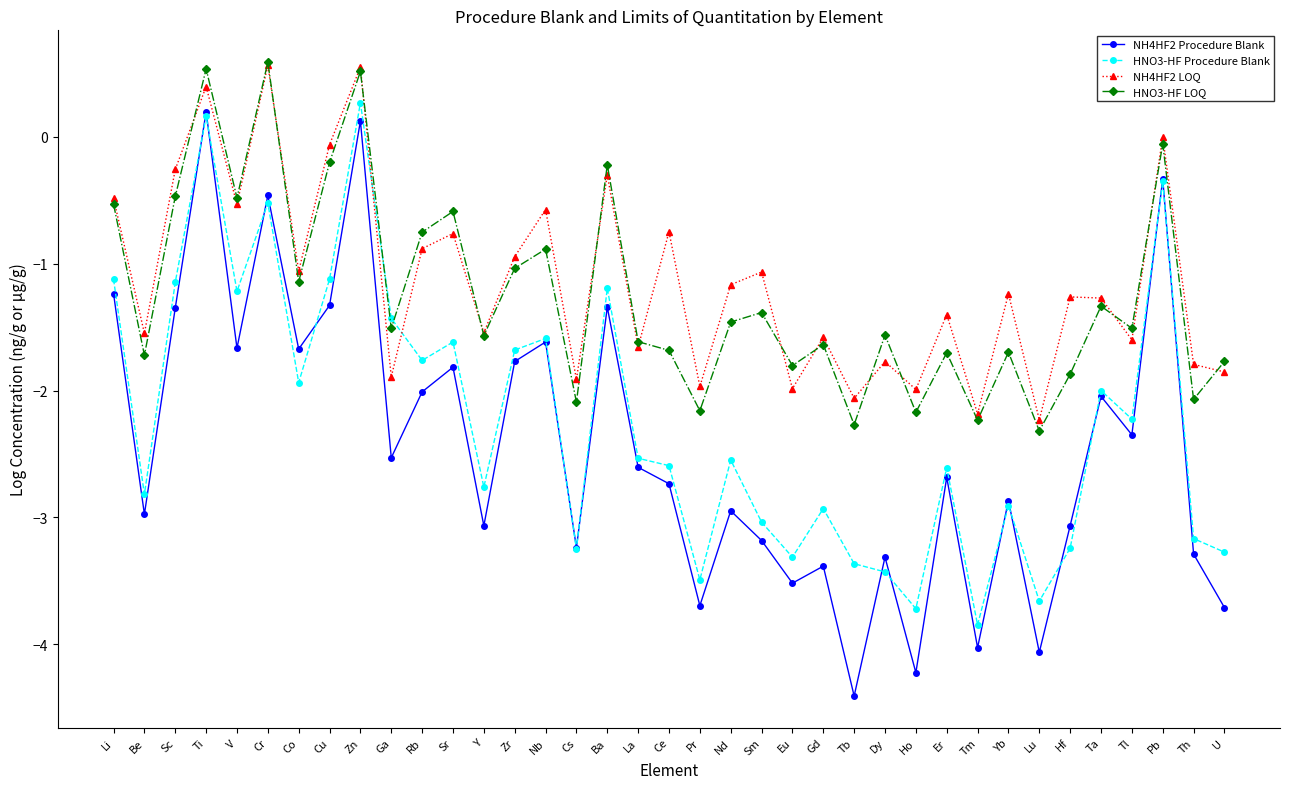

At Sr, list the series in order from largest to smallest.

HNO3-HF LOQ, NH4HF2 LOQ, HNO3-HF Procedure Blank, NH4HF2 Procedure Blank